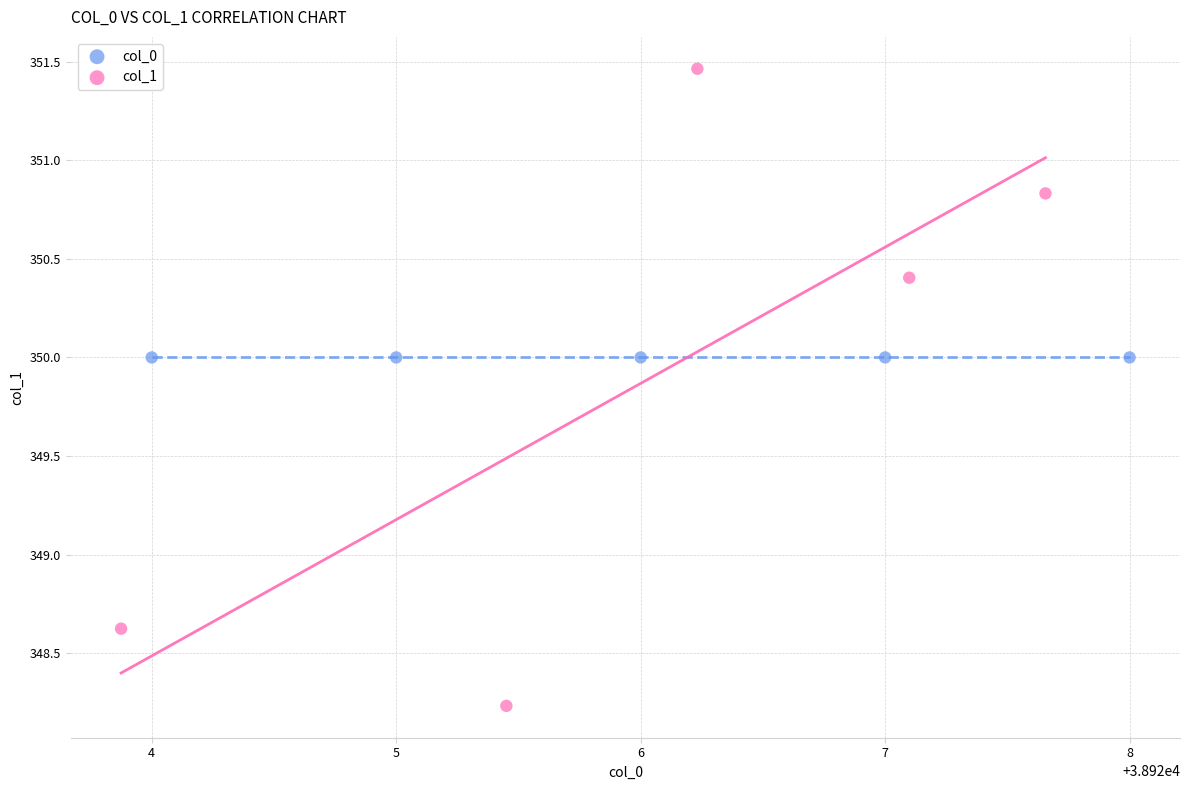

Which series reaches the maximum Y coordinate?

col_1